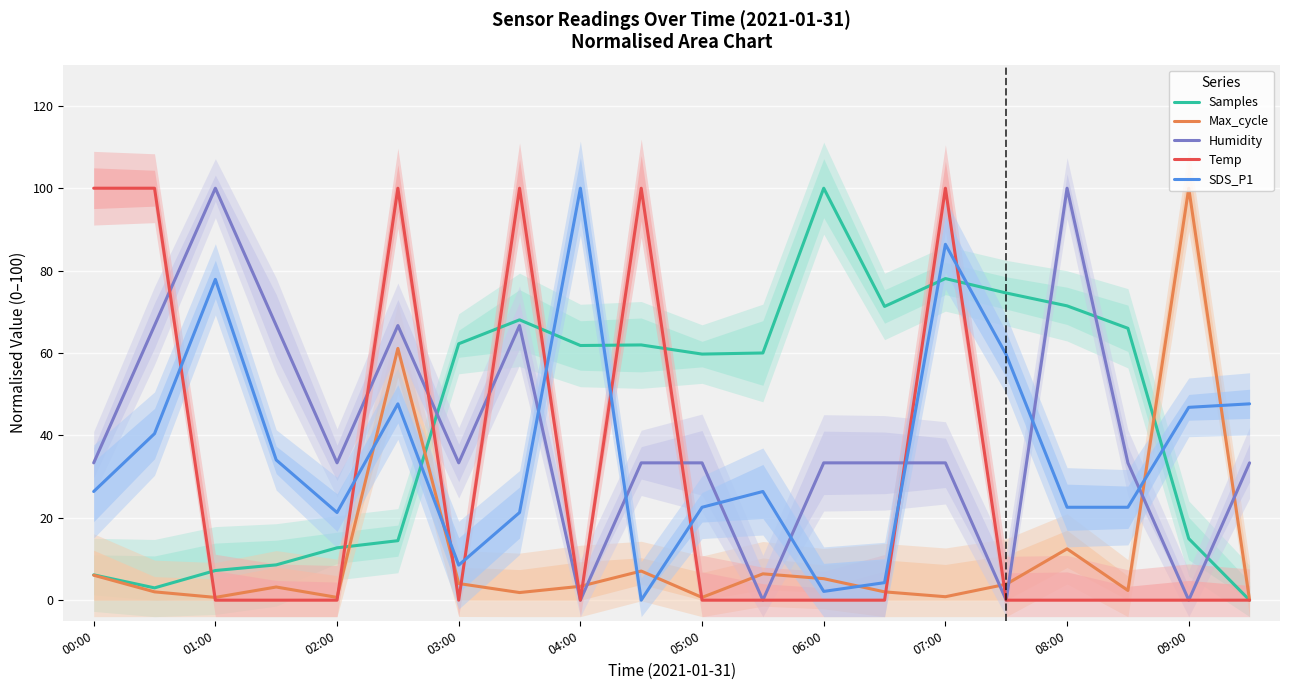

Is it true that Samples equals 20.9 at 05:00?

False